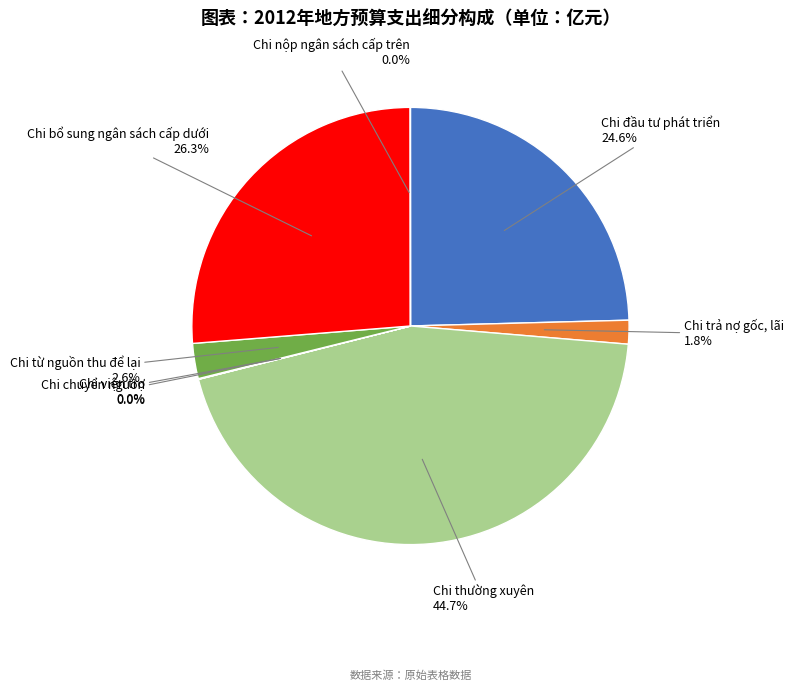

What percentage is NOT represented by Chi đầu tư phát triển?

75.4%